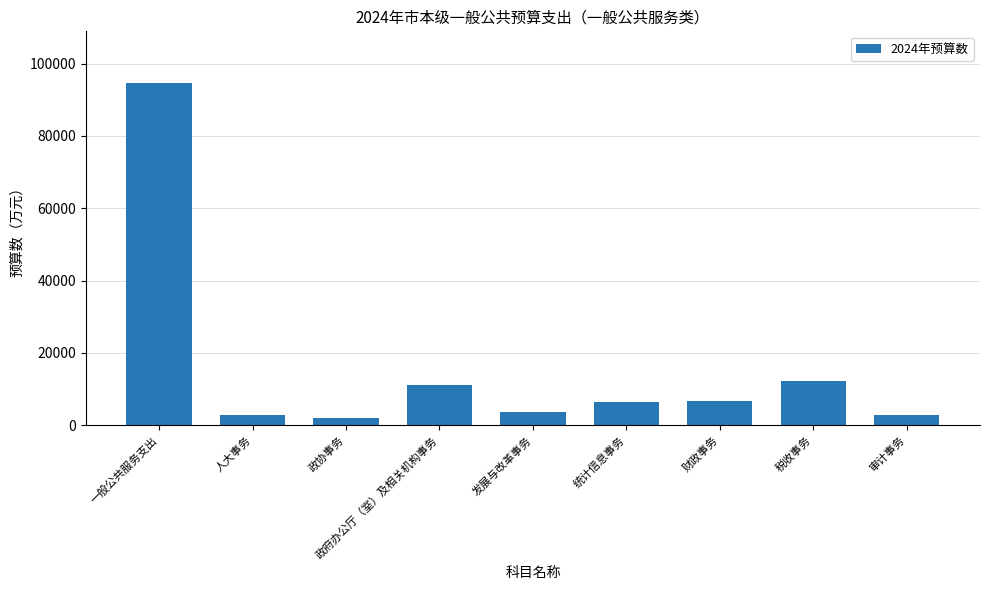

What is the sum of the values at 税收事务 and 统计信息事务?

18380